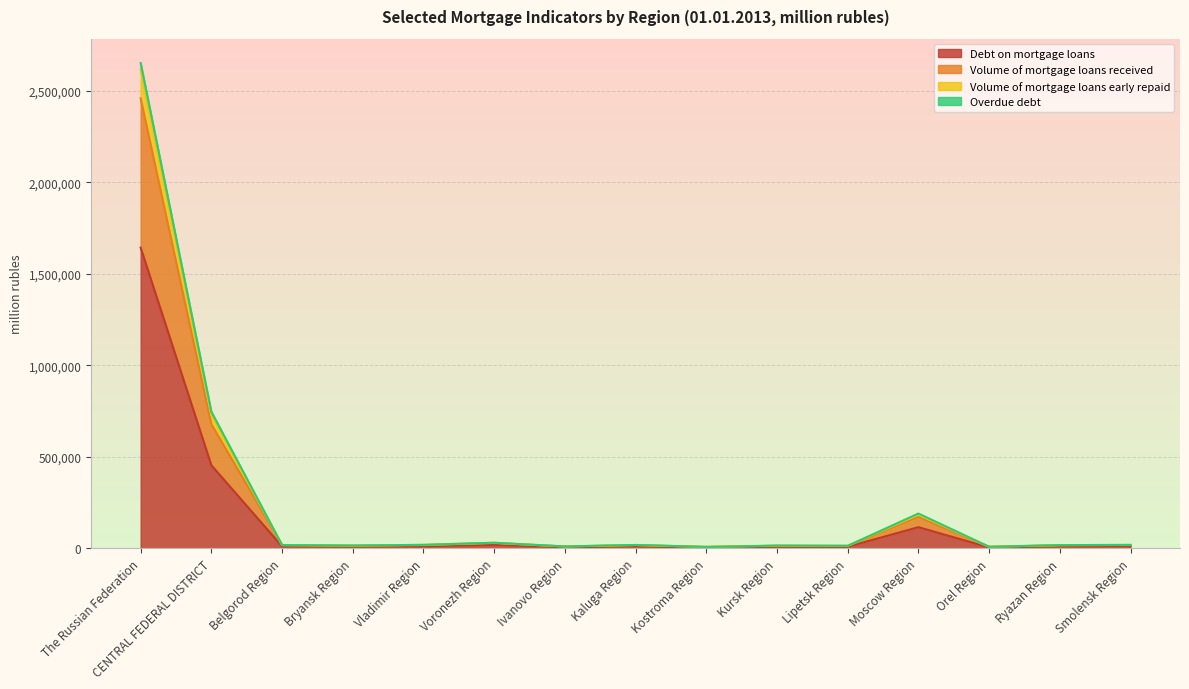

At which category is the sum across all series the highest?

The Russian Federation